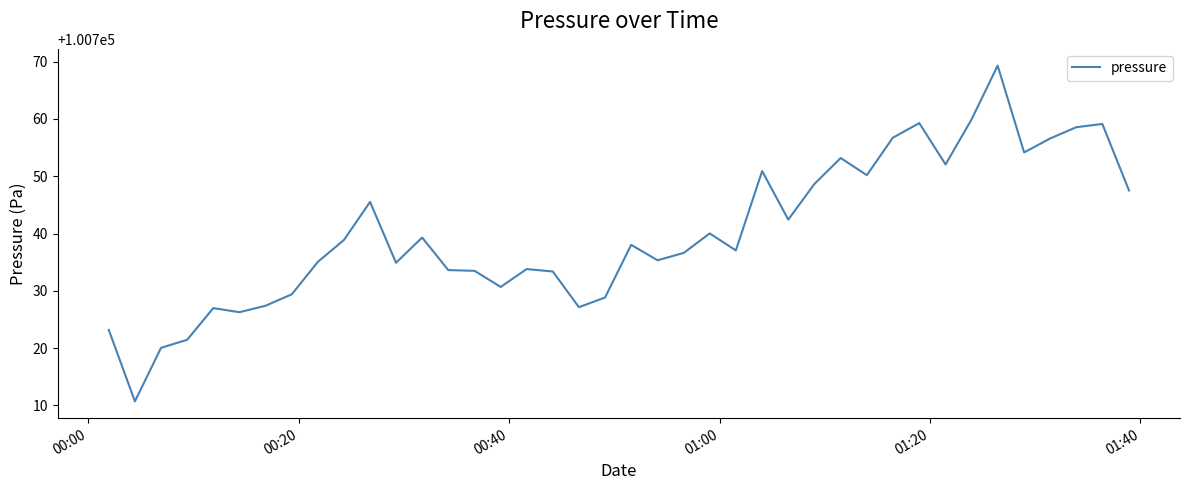

What is the smallest value displayed?

100710.7